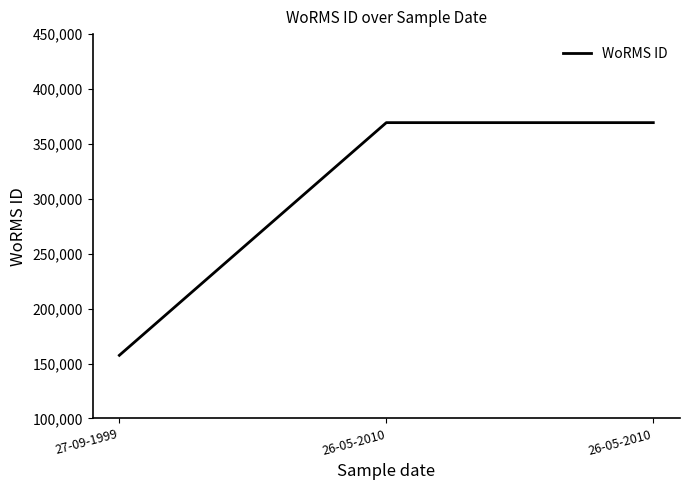

How many lines are shown in the chart?

1